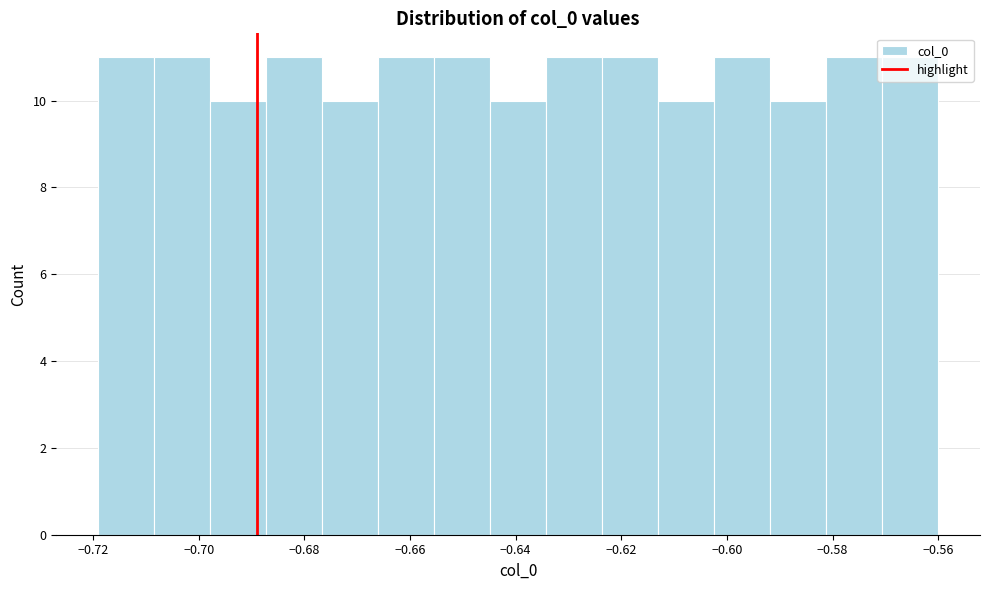

Reading left to right, transcribe this chart: for each bar, give the range it covers on the x-axis and its height. Neither the bar edges nor the heights are printed on the chart, so give them approximately, as read against the axes.

-0.720 to -0.708: 11
-0.708 to -0.698: 11
-0.698 to -0.688: 10
-0.688 to -0.676: 11
-0.676 to -0.666: 10
-0.666 to -0.656: 11
-0.656 to -0.644: 11
-0.644 to -0.634: 10
-0.634 to -0.624: 11
-0.624 to -0.614: 11
-0.614 to -0.602: 10
-0.602 to -0.592: 11
-0.592 to -0.582: 10
-0.582 to -0.570: 11
-0.570 to -0.560: 11